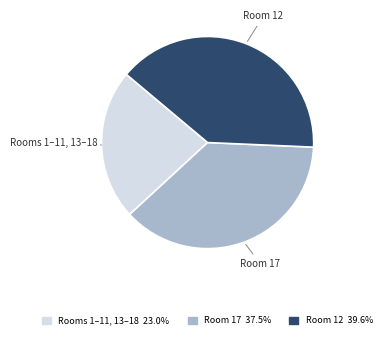

Is there a majority slice in this chart?

No